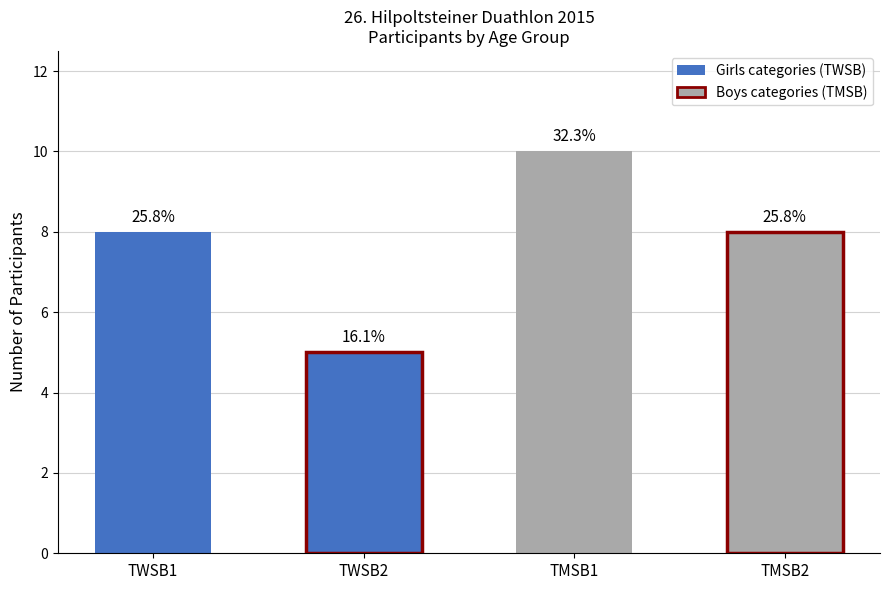

The value at TMSB2 is 8. True or false?

True